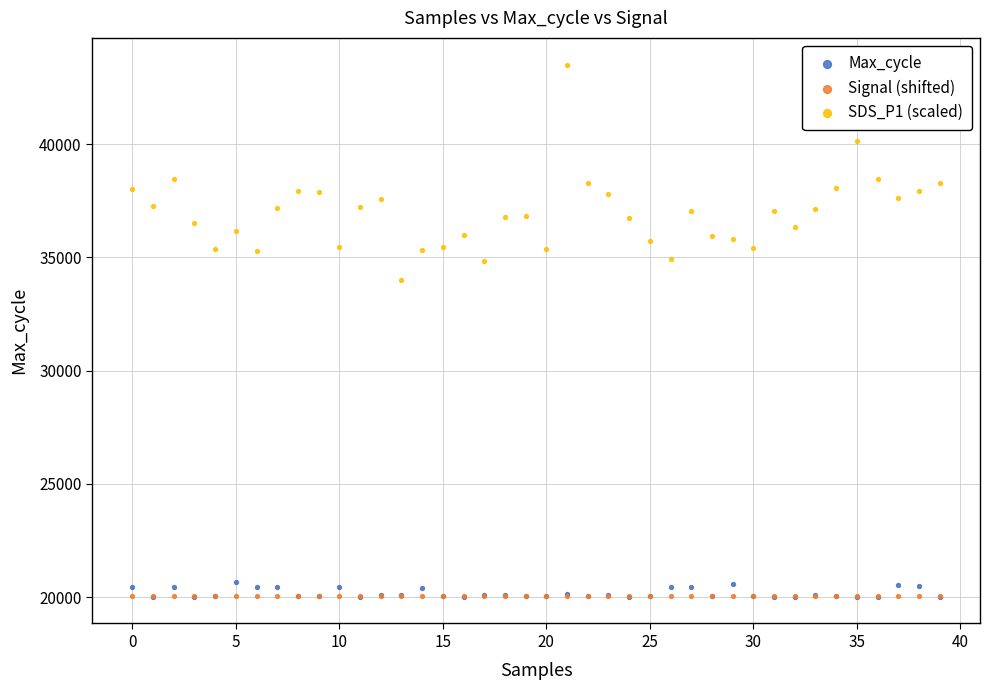

What are all the series names shown in the legend?

Max_cycle, Signal (shifted), SDS_P1 (scaled)